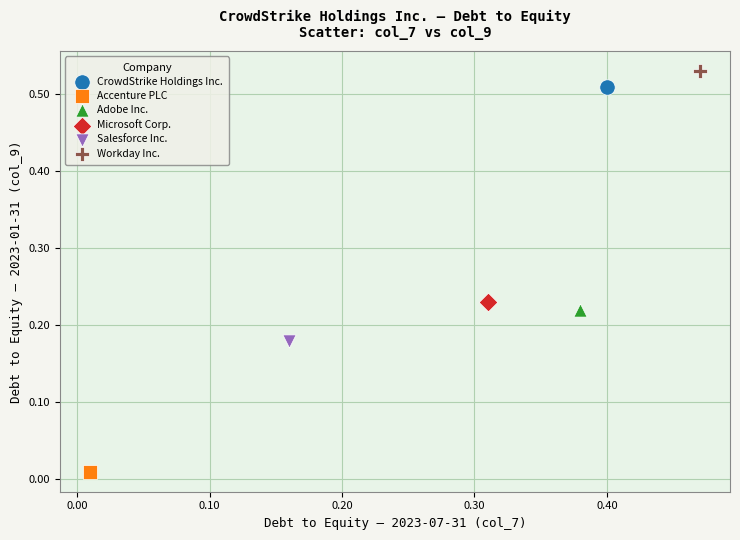

What are all the series names shown in the legend?

CrowdStrike Holdings Inc., Accenture PLC, Adobe Inc., Microsoft Corp., Salesforce Inc., Workday Inc.